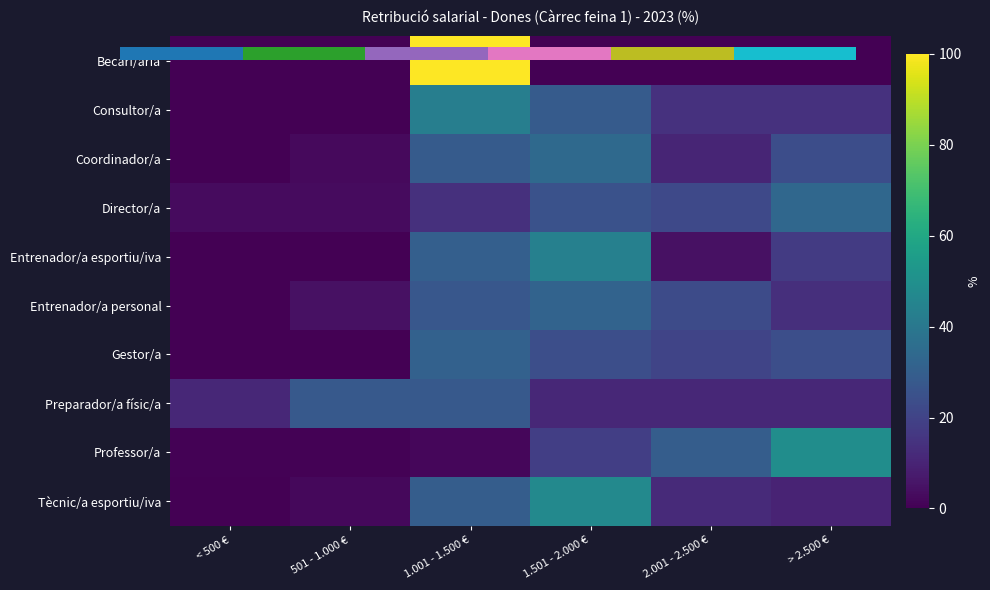

What is the total value across all series at 1.001 - 1.500 €?

333.2